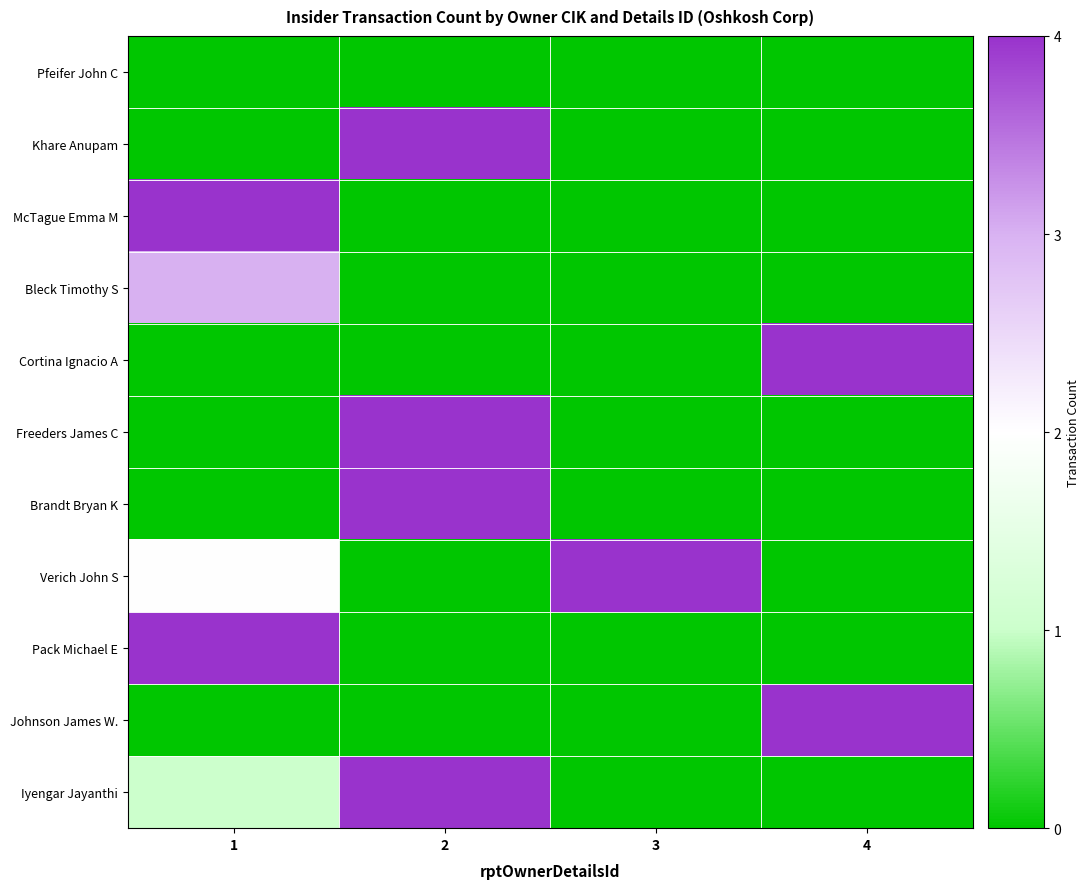

Which has a higher value, 2 or 4?

2